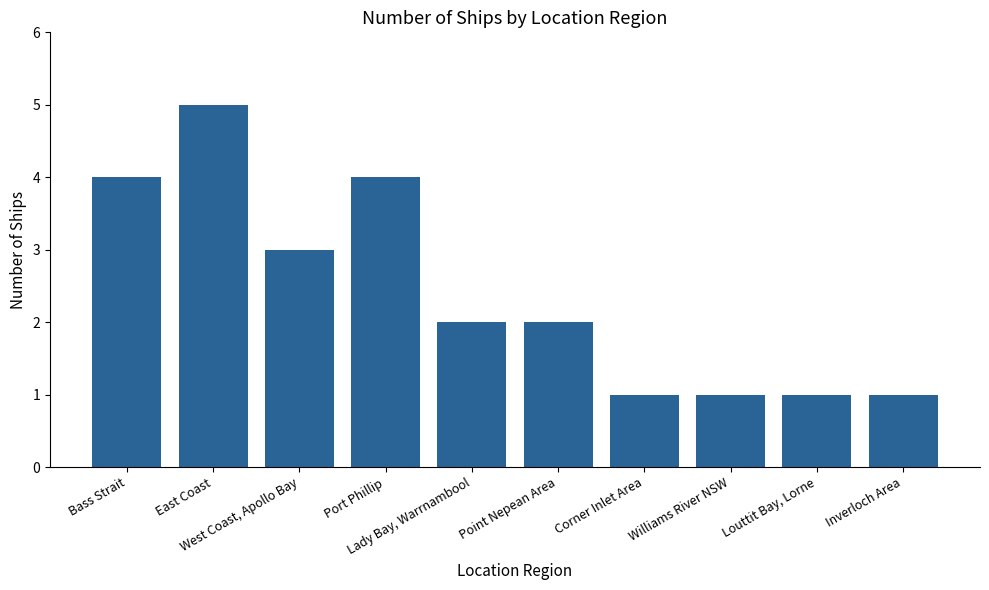

Does the chart contain stacked bars?

No